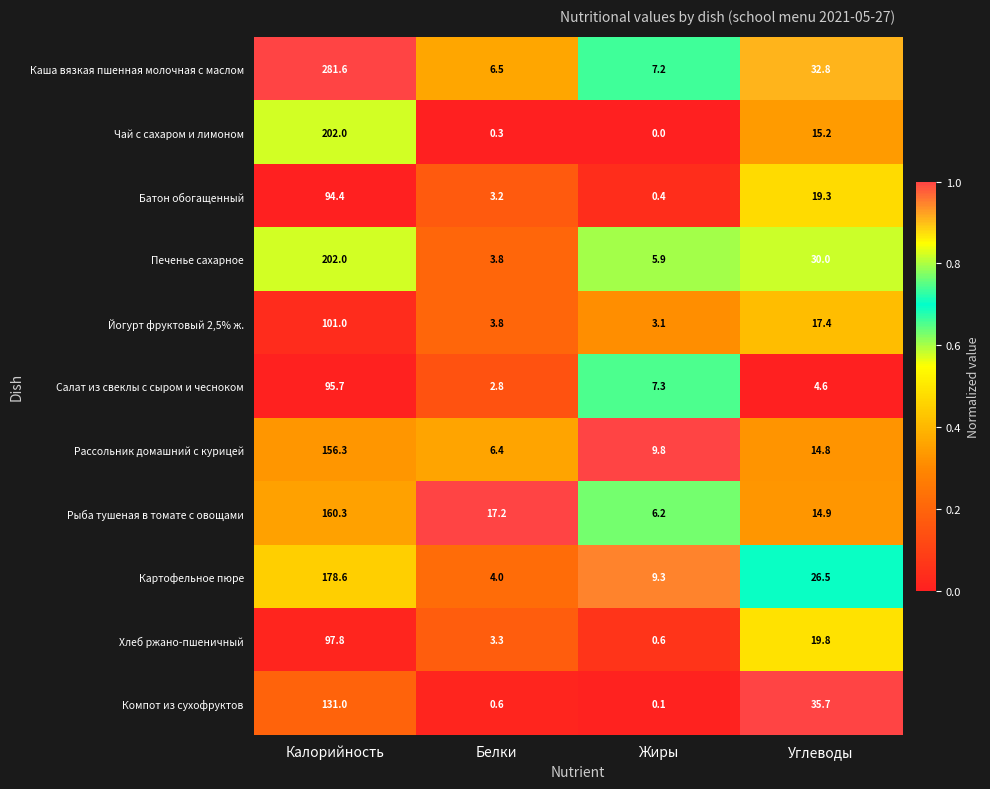

What is the difference between the highest and lowest values at Калорийность?

187.2